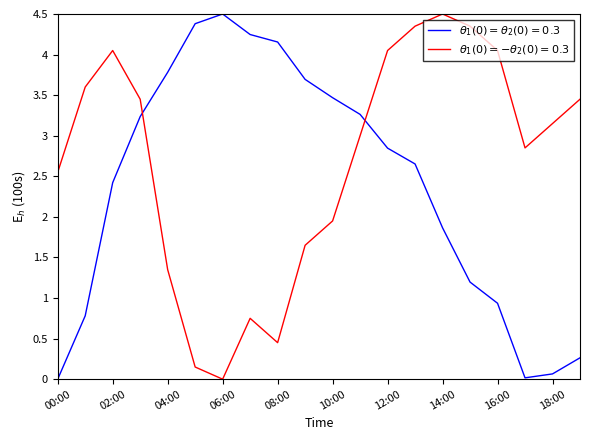

What is the greatest value displayed?

4.5